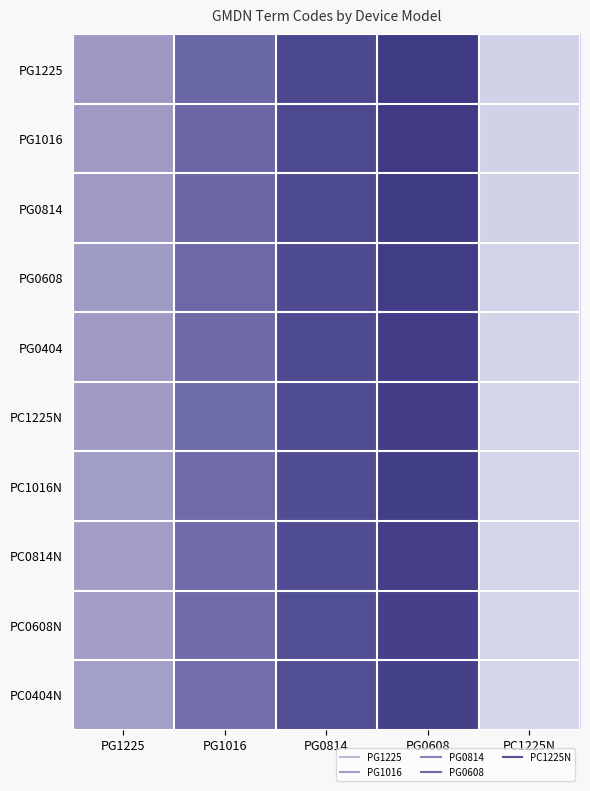

Reading left to right, transcribe all the data shown in this chart.

PG1225: PG1225=23280.2	PG1016=29100.2	PG0814=32980.3	PG0608=34920.3	PC1225N=17460.1
PG1016: PG1225=23209.6	PG1016=29012.0	PG0814=32880.3	PG0608=34814.5	PC1225N=17407.2
PG0814: PG1225=23139.1	PG1016=28923.9	PG0814=32780.4	PG0608=34708.6	PC1225N=17354.3
PG0608: PG1225=23068.5	PG1016=28835.7	PG0814=32680.4	PG0608=34602.8	PC1225N=17301.4
PG0404: PG1225=22998.0	PG1016=28747.5	PG0814=32580.5	PG0608=34497.0	PC1225N=17248.5
PC1225N: PG1225=22927.4	PG1016=28659.3	PG0814=32480.6	PG0608=34391.2	PC1225N=17195.6
PC1016N: PG1225=22856.9	PG1016=28571.1	PG0814=32380.6	PG0608=34285.4	PC1225N=17142.7
PC0814N: PG1225=22786.4	PG1016=28482.9	PG0814=32280.7	PG0608=34179.5	PC1225N=17089.8
PC0608N: PG1225=22715.8	PG1016=28394.8	PG0814=32180.7	PG0608=34073.7	PC1225N=17036.9
PC0404N: PG1225=22645.3	PG1016=28306.6	PG0814=32080.8	PG0608=33967.9	PC1225N=16983.9